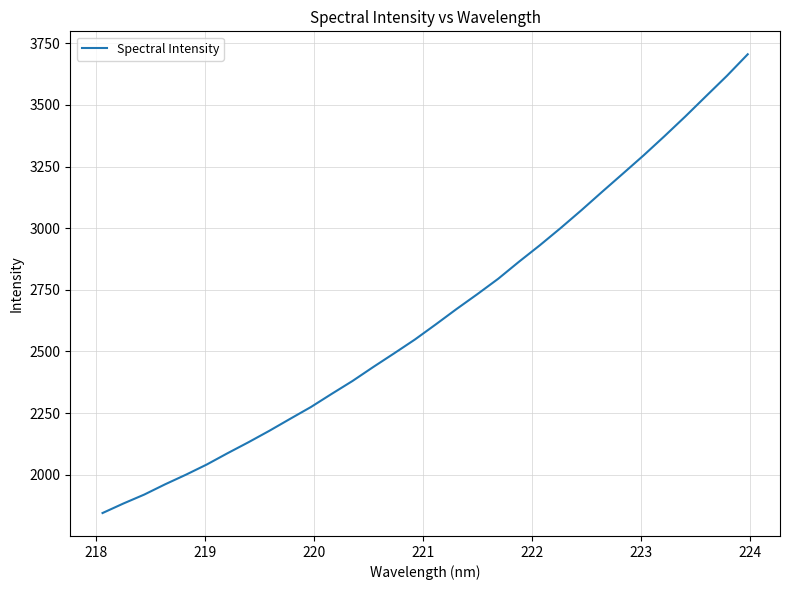

What is the difference between the maximum and minimum values?

1860.4